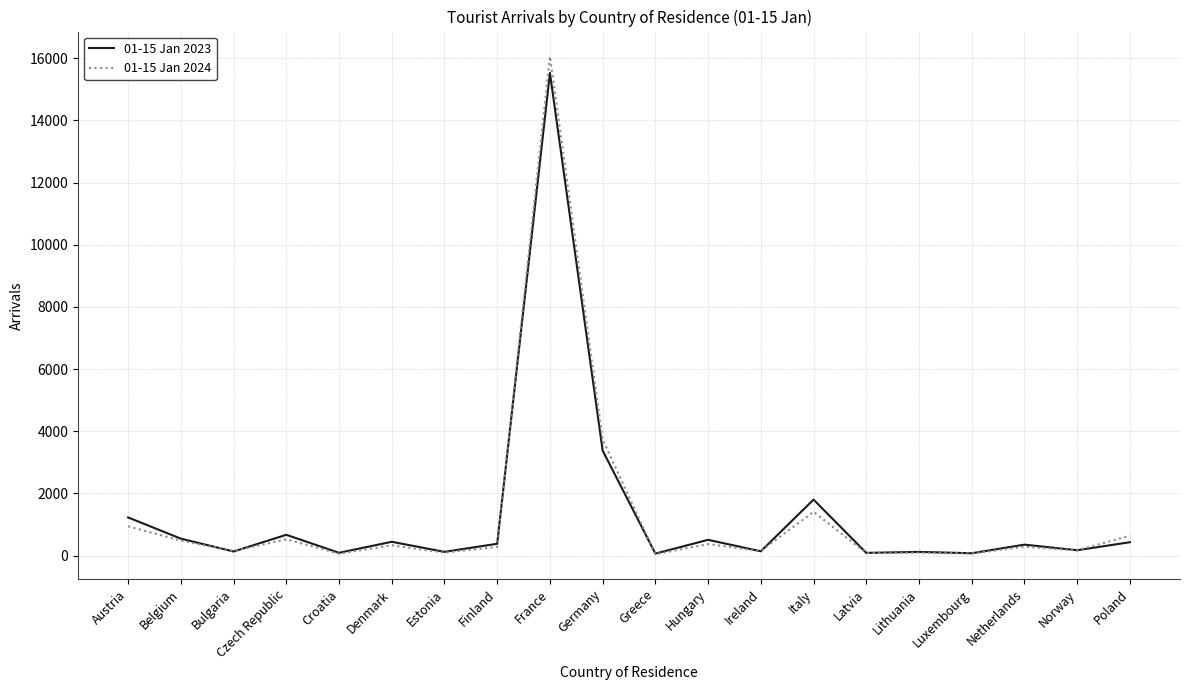

Is it true that 01-15 Jan 2024 equals 370 at Hungary?

True